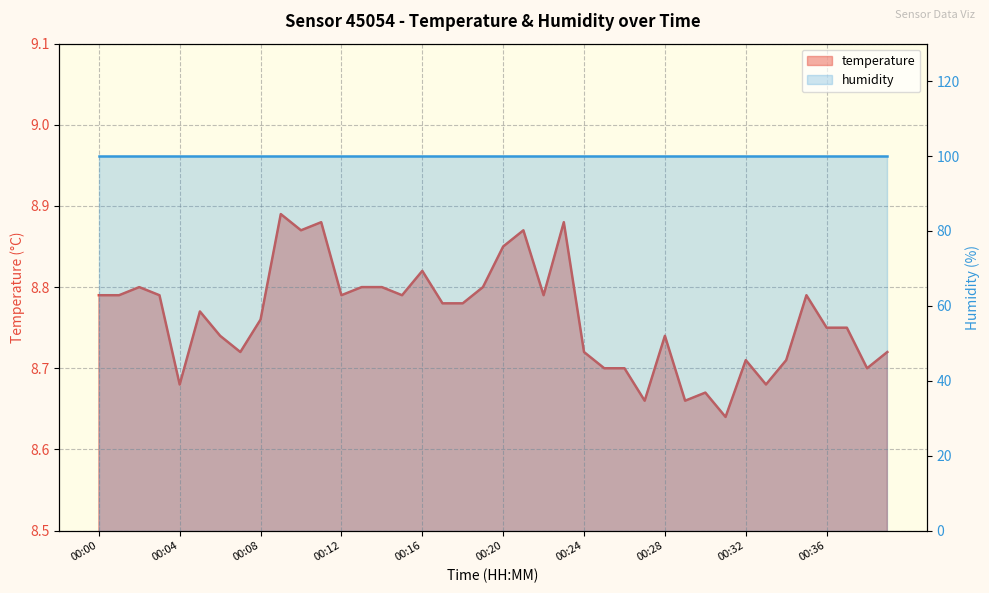

What is the change in value from 00:19 to 00:24?

-0.1